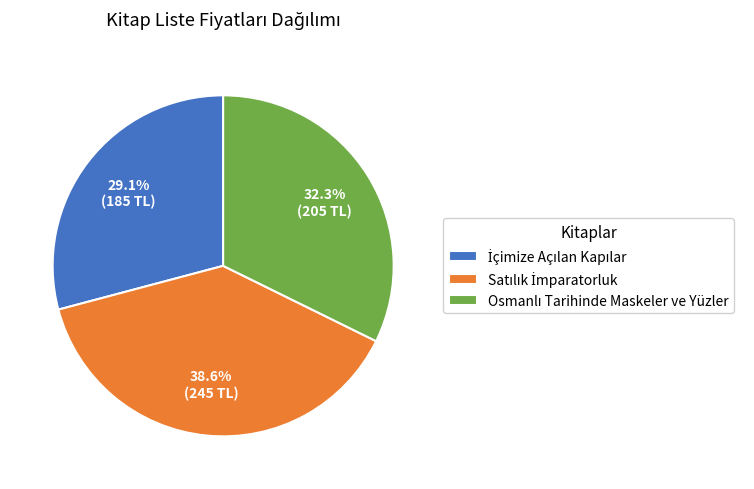

Is there any slice that represents more than half of the pie?

No